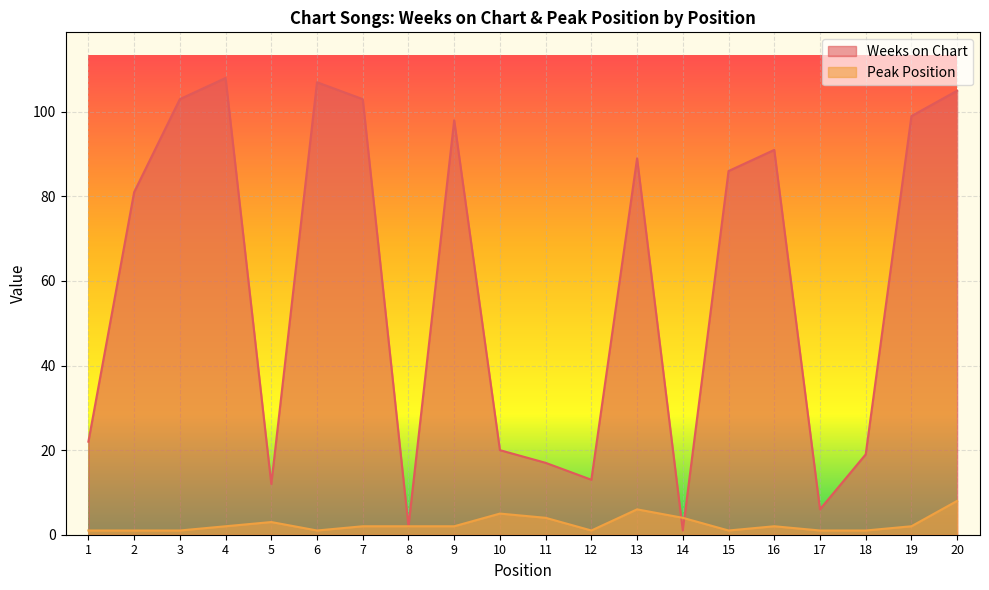

Reading right to left, extract all data points from this chart.

Weeks on Chart: 105	99	19	6	91	86	1	89	13	17	20	98	2	103	107	12	108	103	81	22
Peak Position: 8	2	1	1	2	1	4	6	1	4	5	2	2	2	1	3	2	1	1	1